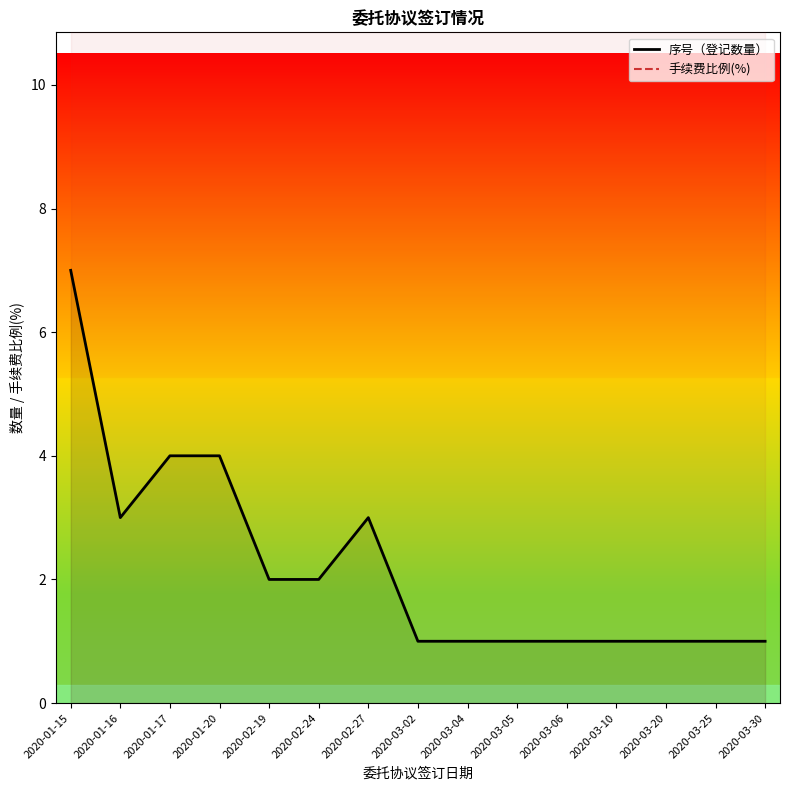

Read the 手续费比例(%) value at 2020-02-27.

30